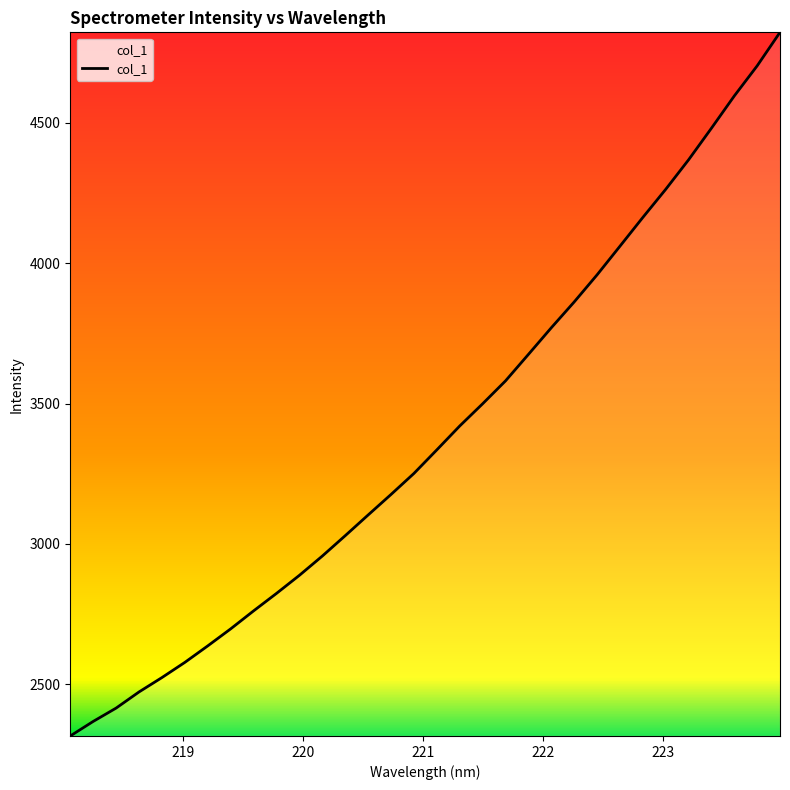

What is the difference between the maximum and minimum values?

2504.9